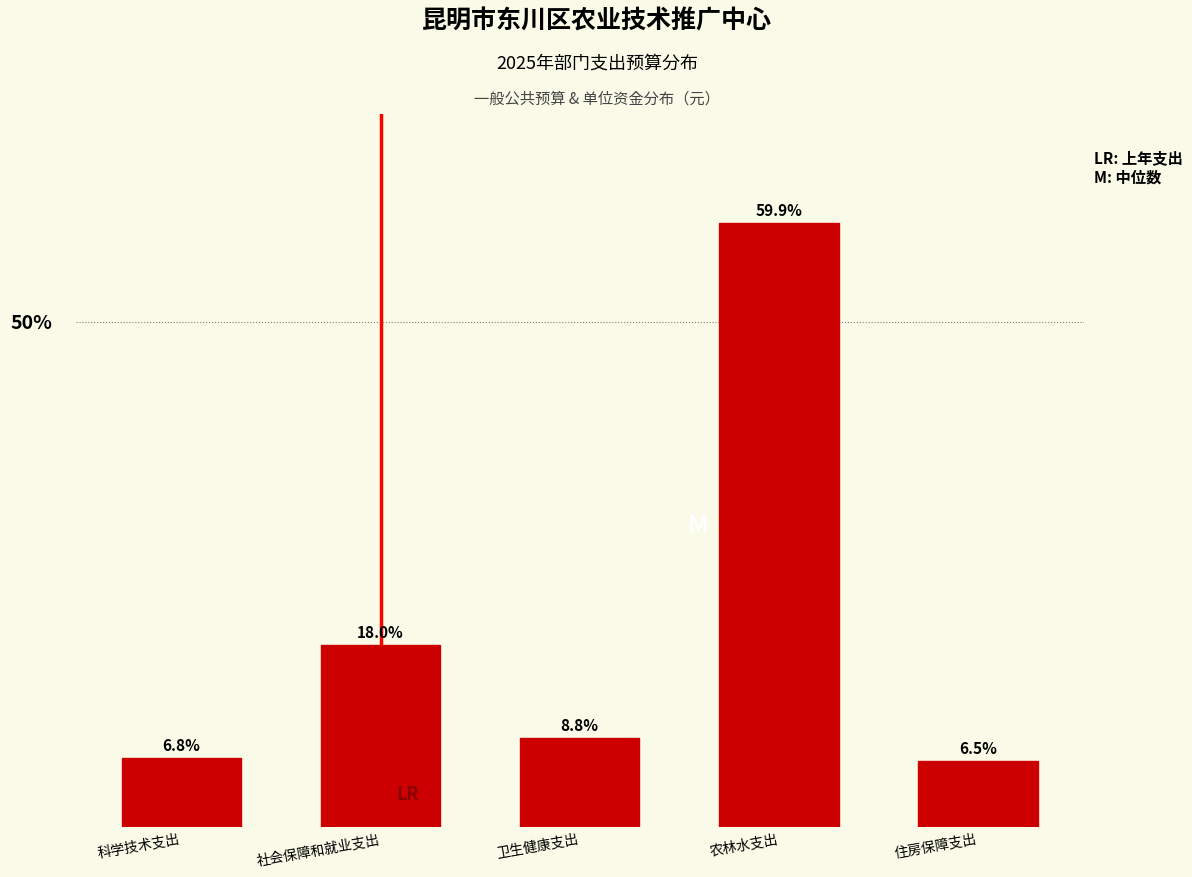

Where is the data nearest to the value 33?

社会保障和就业支出